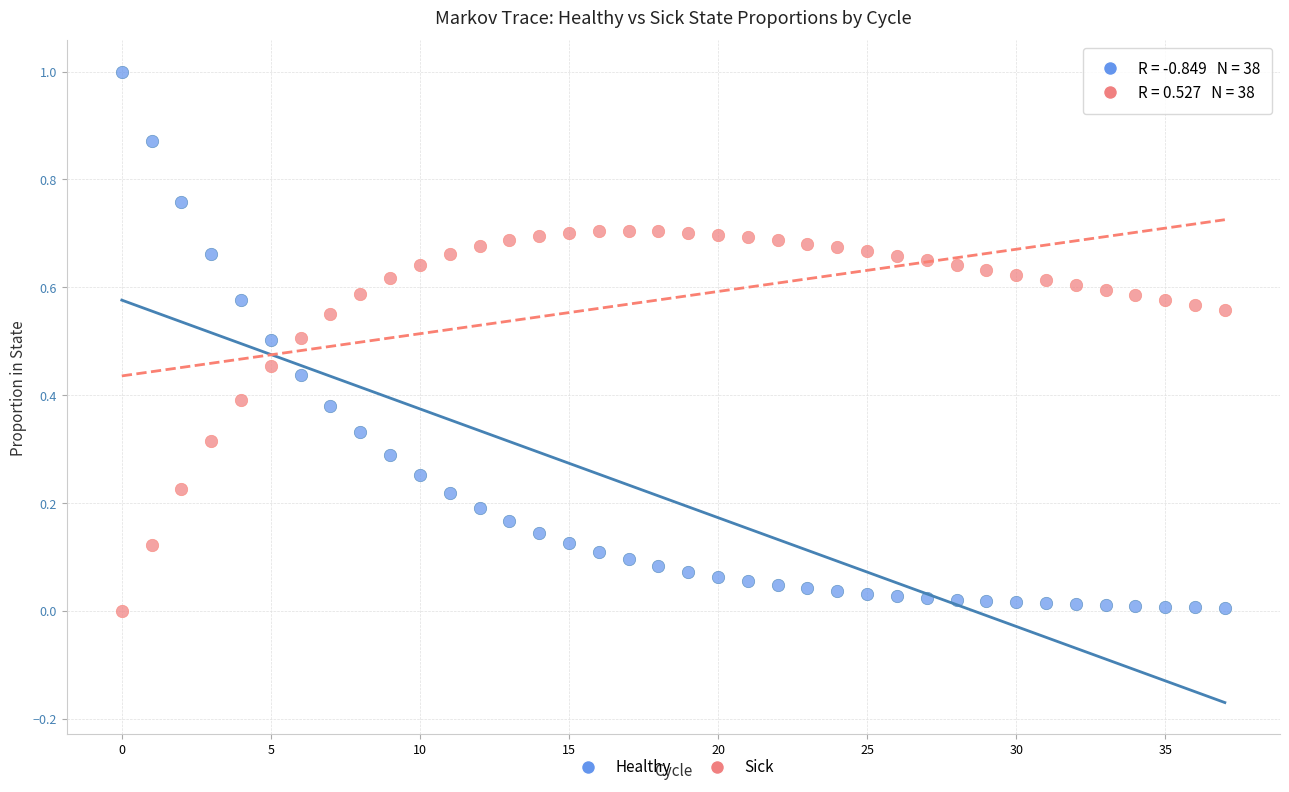

Which series has the largest Y range (max minus min)?

Healthy